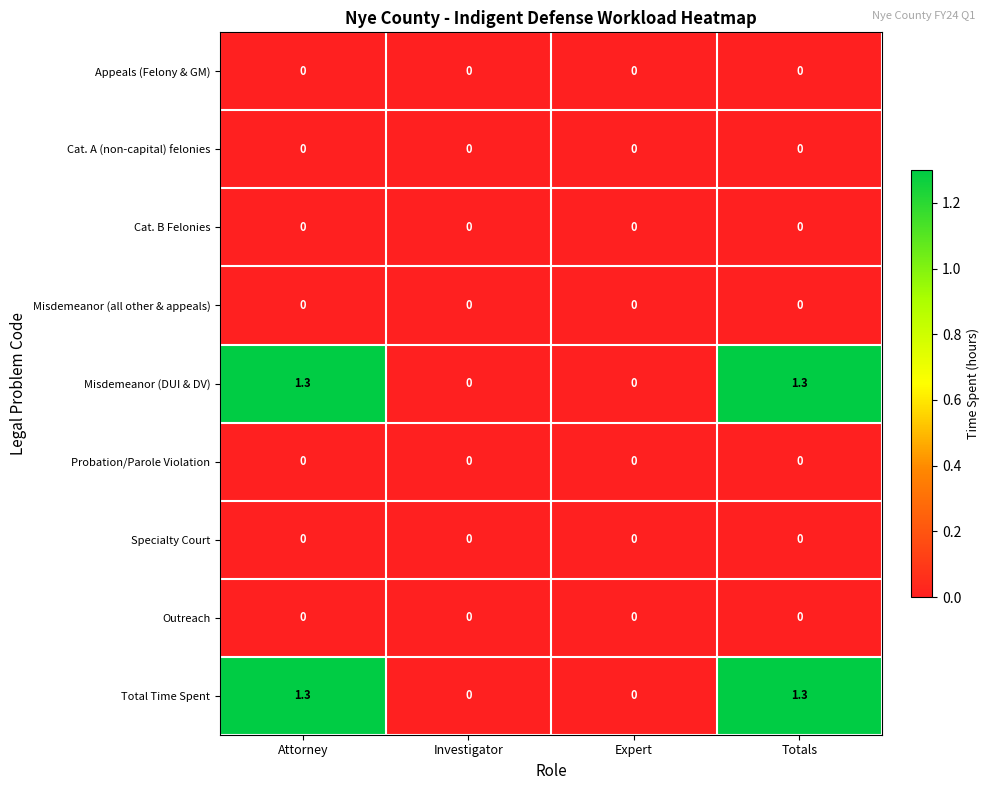

Where does the Total Time Spent series first go above 1?

Attorney